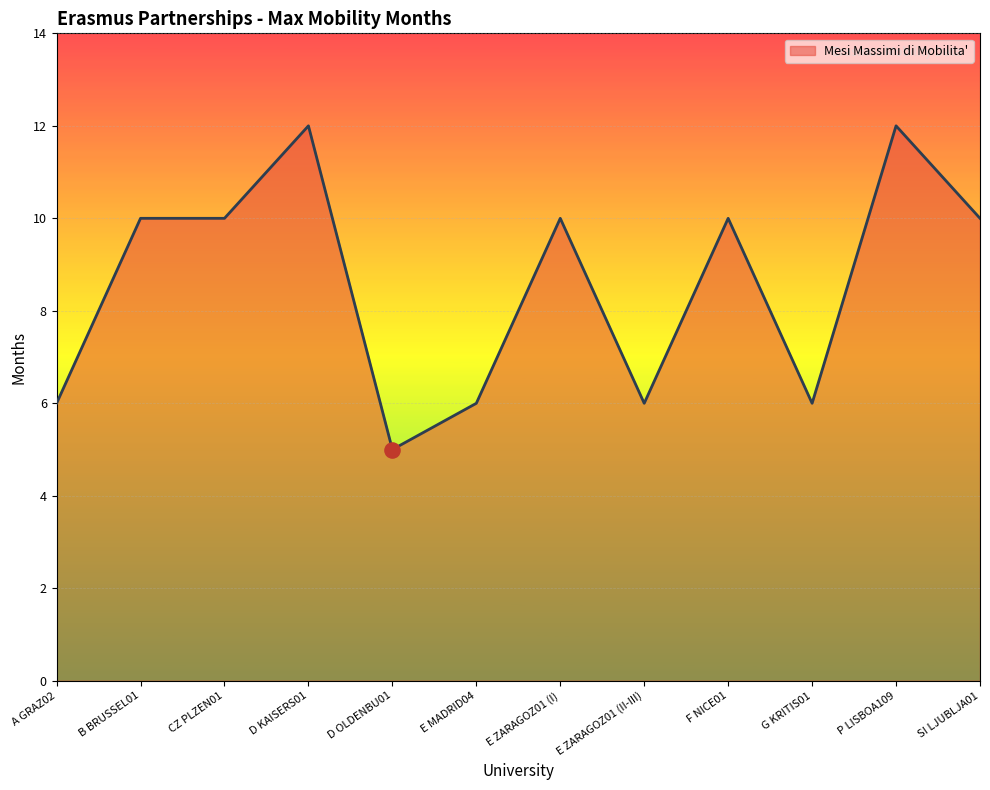

What is the change in value from E MADRID04 to SI LJUBLJA01?

+4